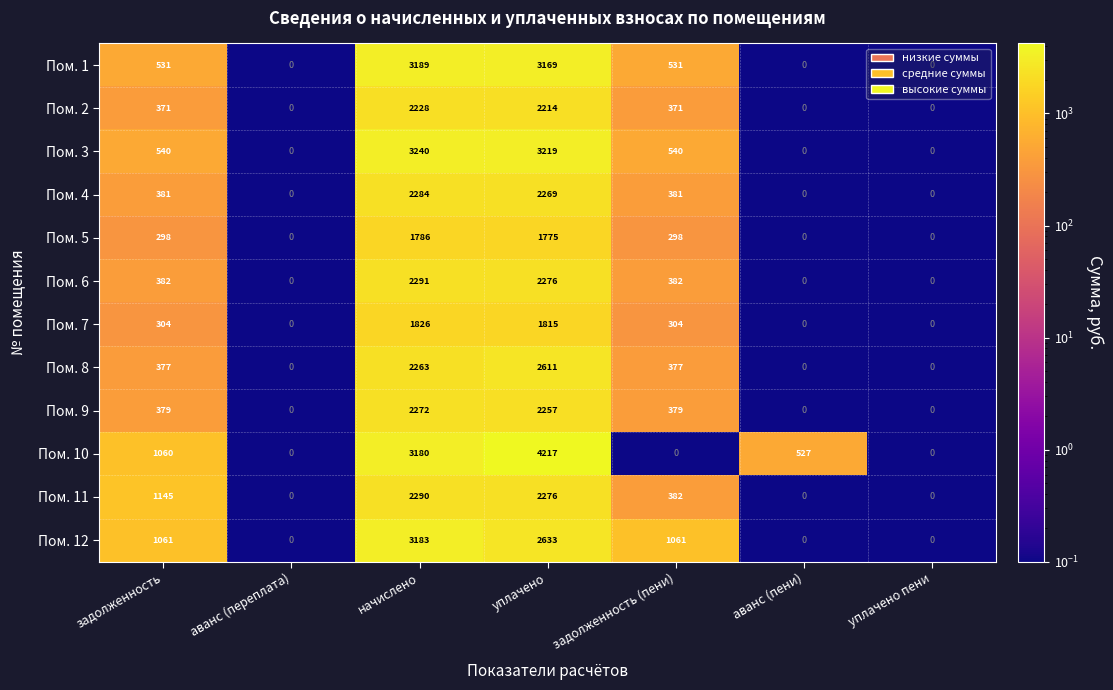

How many values in Пом. 7 are above zero?

4